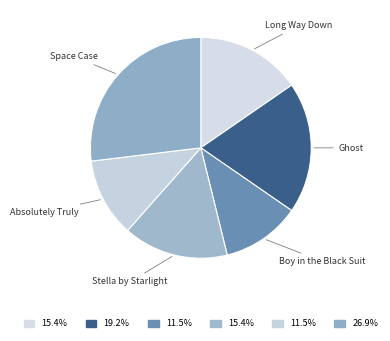

Which category has the biggest portion of the pie?

Space Case